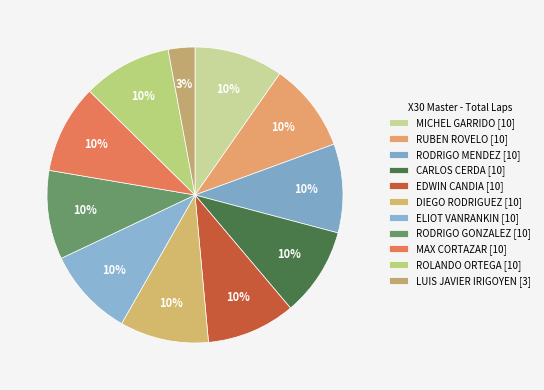

Does any single category account for the majority?

No